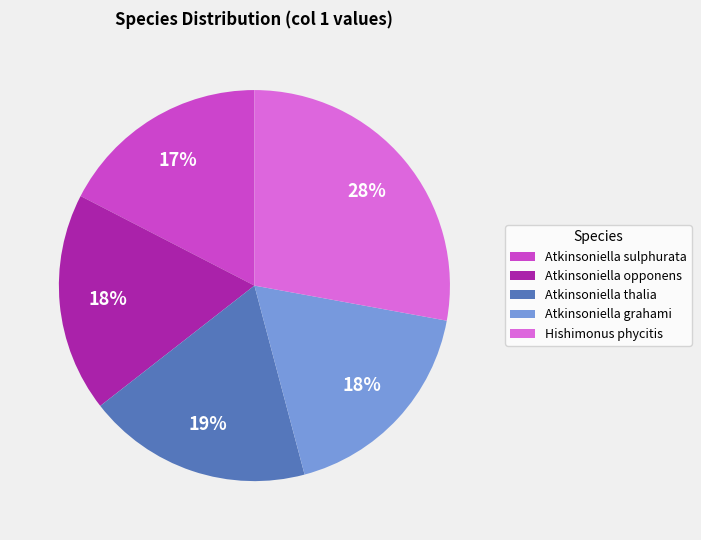

To the nearest percent, what percentage of the pie is Atkinsoniella thalia?

19%